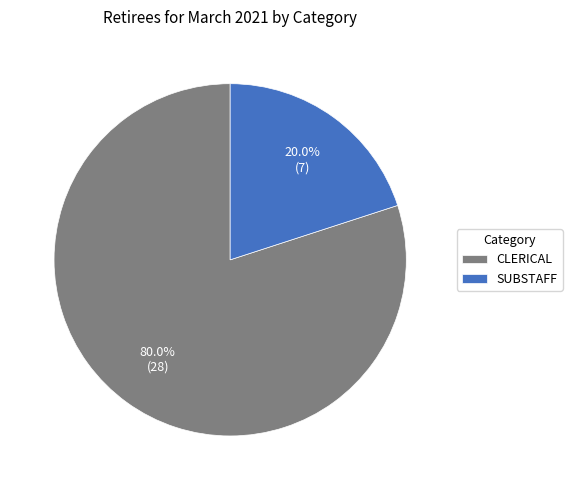

True or false: CLERICAL accounts for 80% of the total.

True